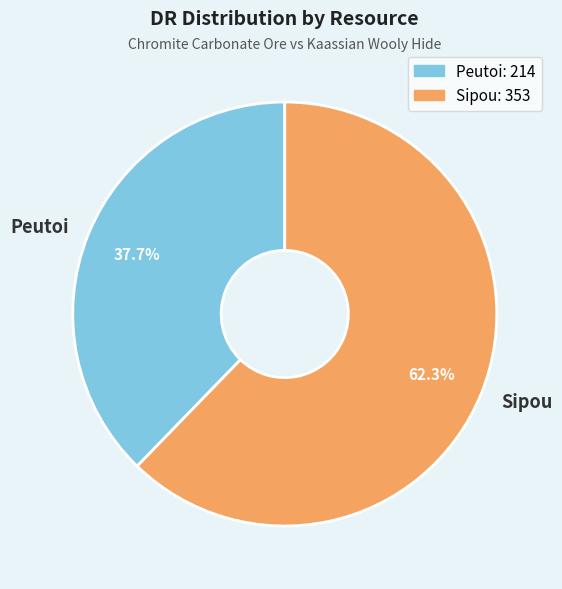

Which category has the biggest portion of the pie?

Sipou